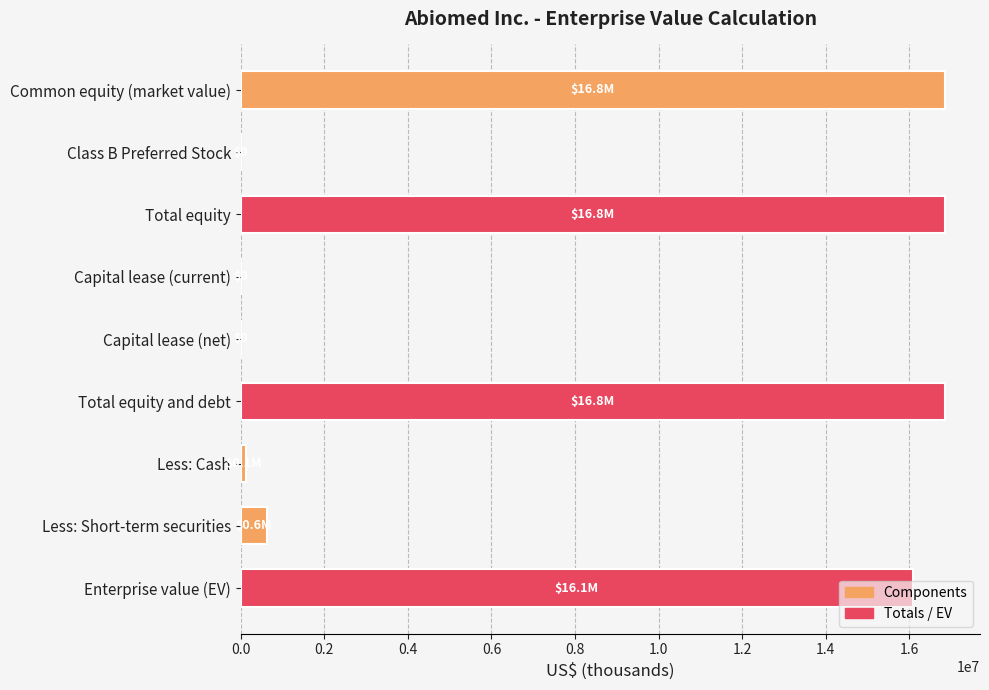

Between Capital lease (current) and Total equity, which is larger?

Total equity